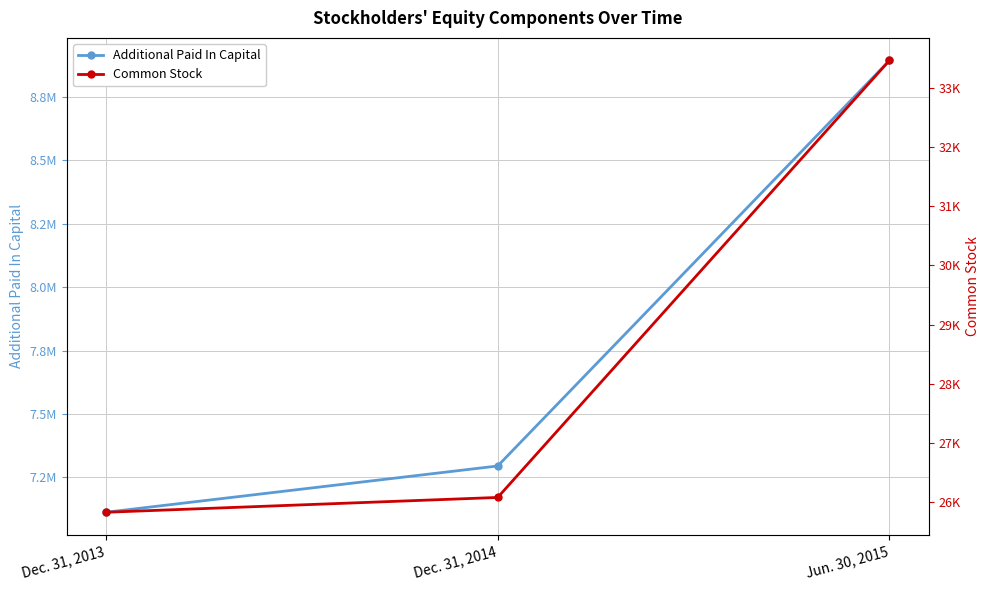

List the series in order of their peak value, lowest first.

Common Stock, Additional Paid In Capital